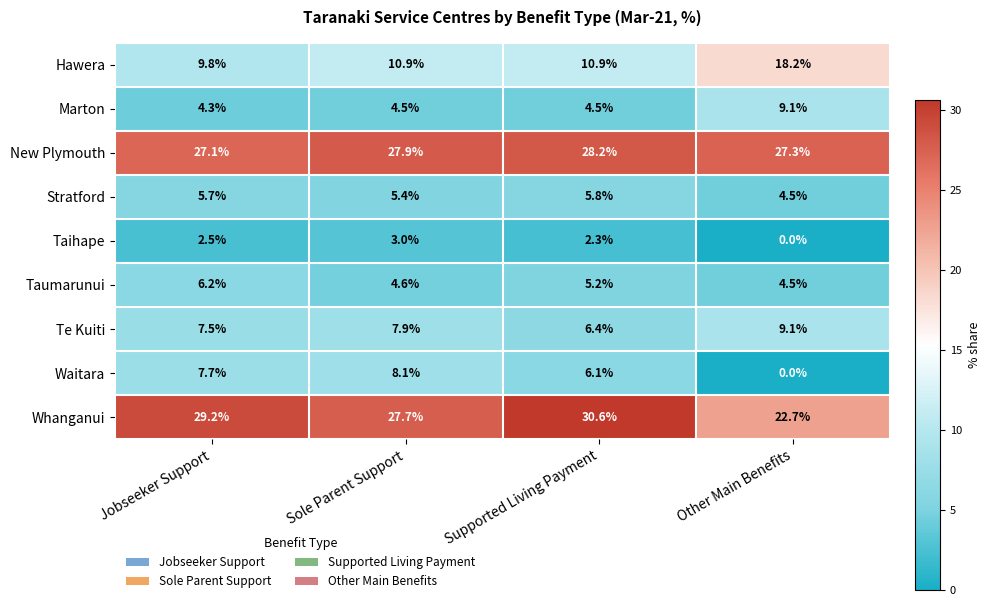

Between Sole Parent Support and Other Main Benefits, which series saw the biggest shift?

Waitara